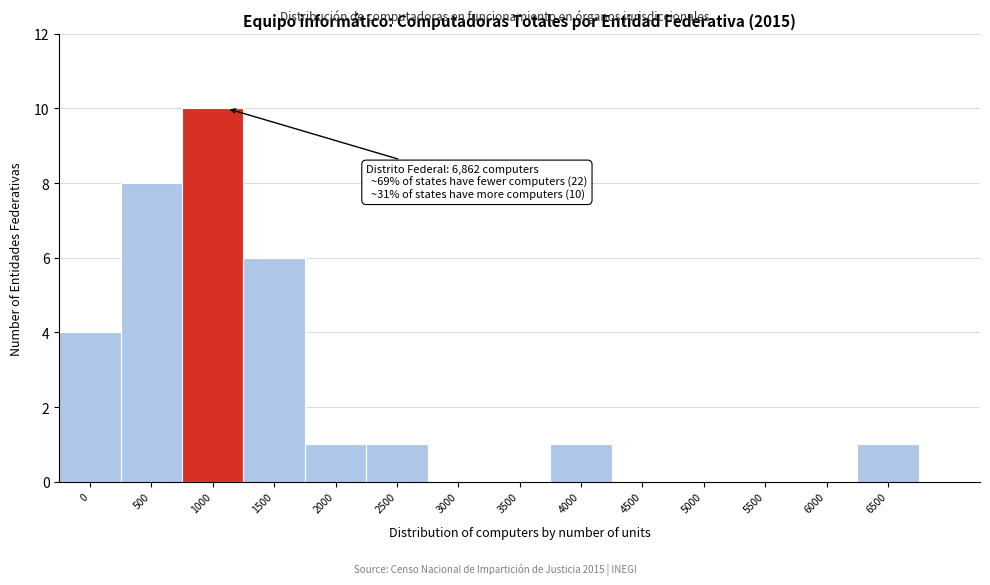

Reading right to left, extract all data points from this chart.

6500=1	6000=0	5500=0	5000=0	4500=0	4000=1	3500=0	3000=0	2500=1	2000=1	1500=6	1000=10	500=8	0=4